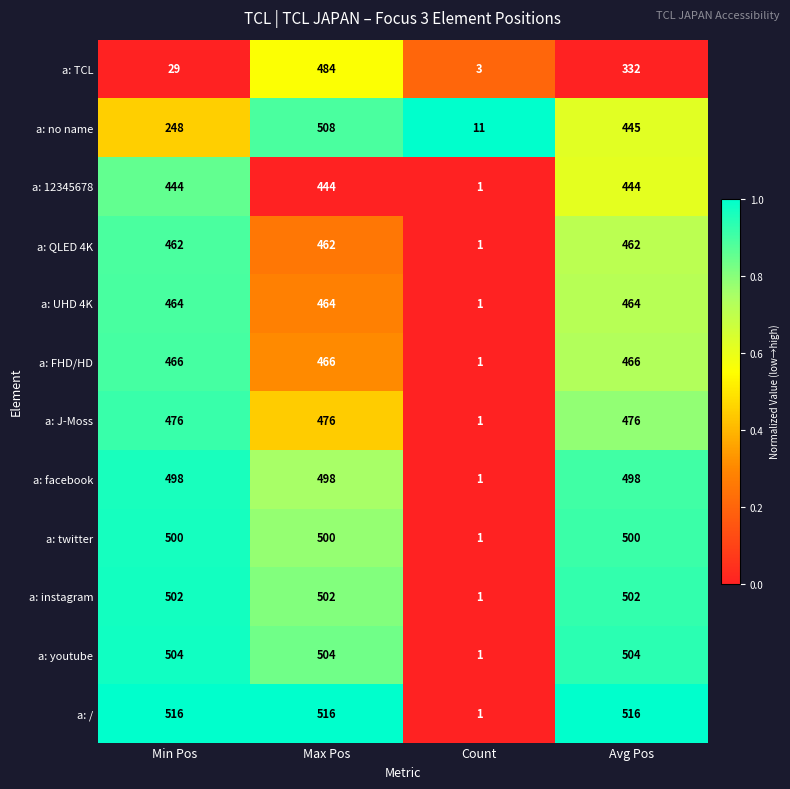

Which series changed the most between Min Pos and Count?

a: /